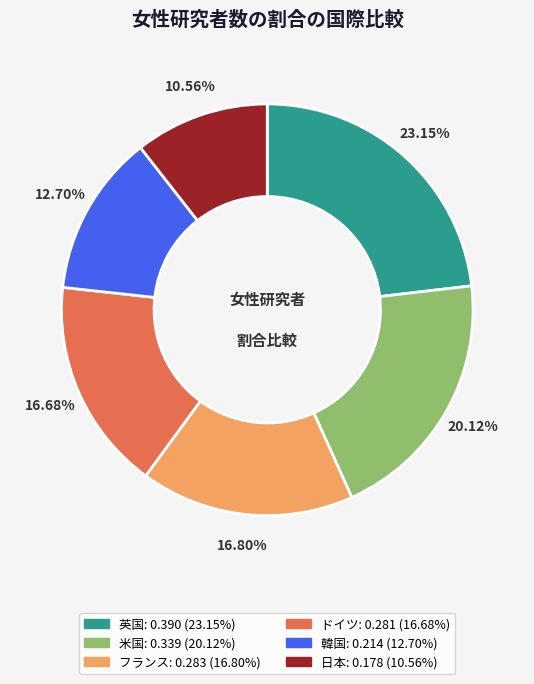

The 韓国 slice represents 1% of the pie. True or false?

False